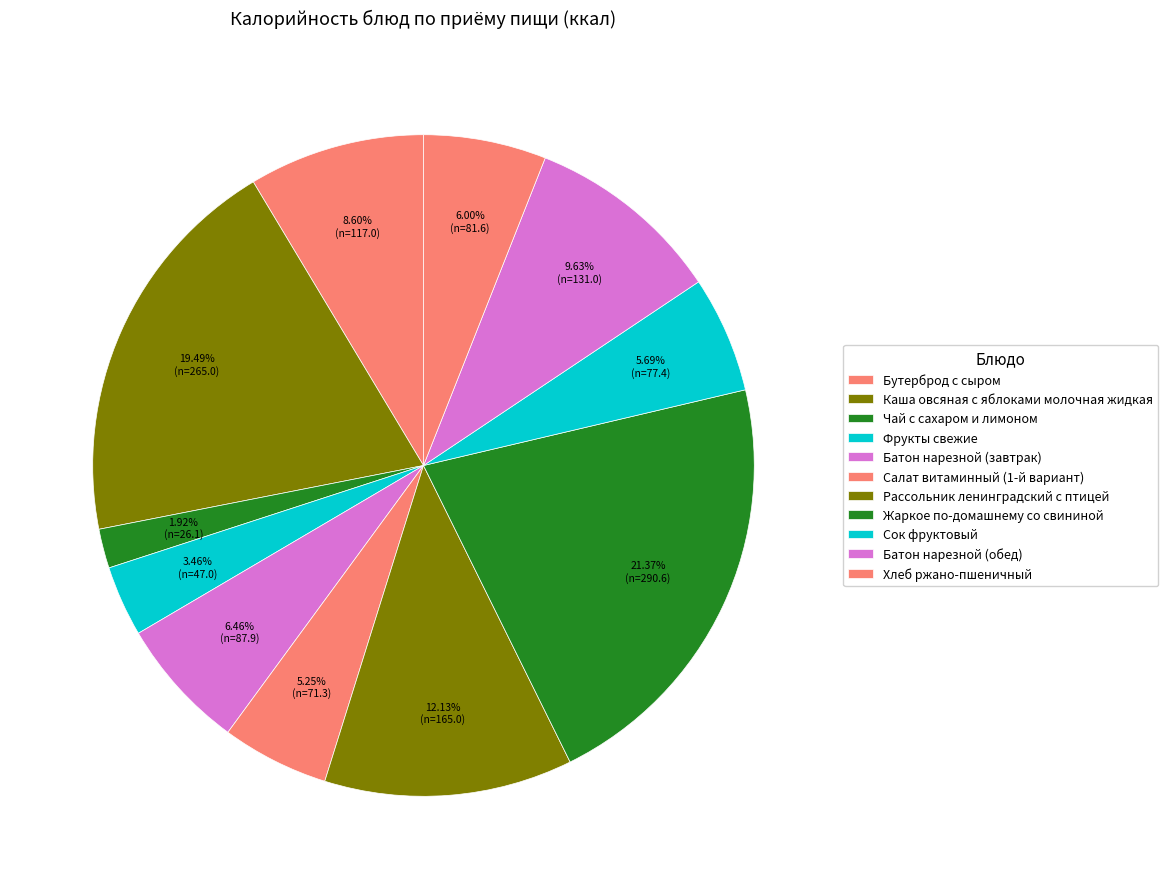

Is it true that Хлеб ржано-пшеничный is 14% of the pie?

False